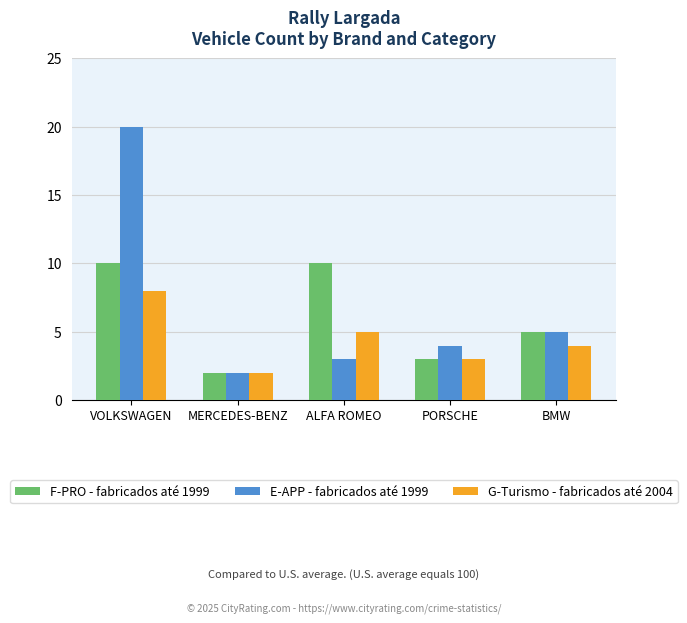

Rank the series at ALFA ROMEO from lowest to highest value.

E-APP - fabricados até 1999, G-Turismo - fabricados até 2004, F-PRO - fabricados até 1999